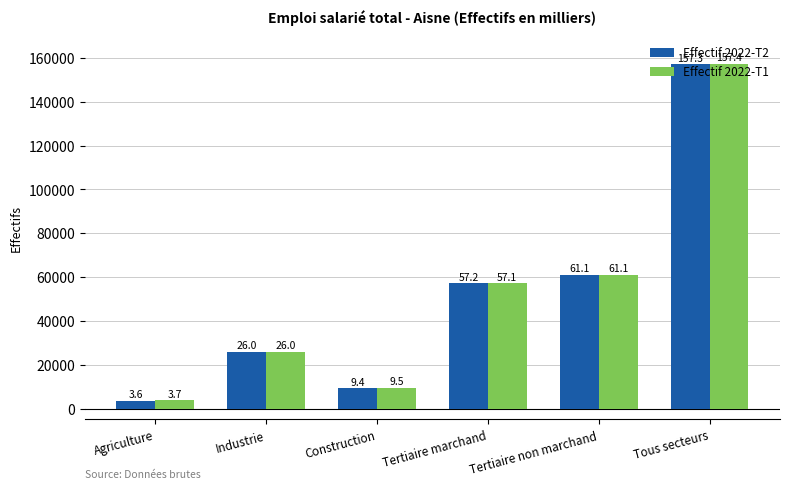

What are all the series names shown in the legend?

Effectif 2022-T2, Effectif 2022-T1